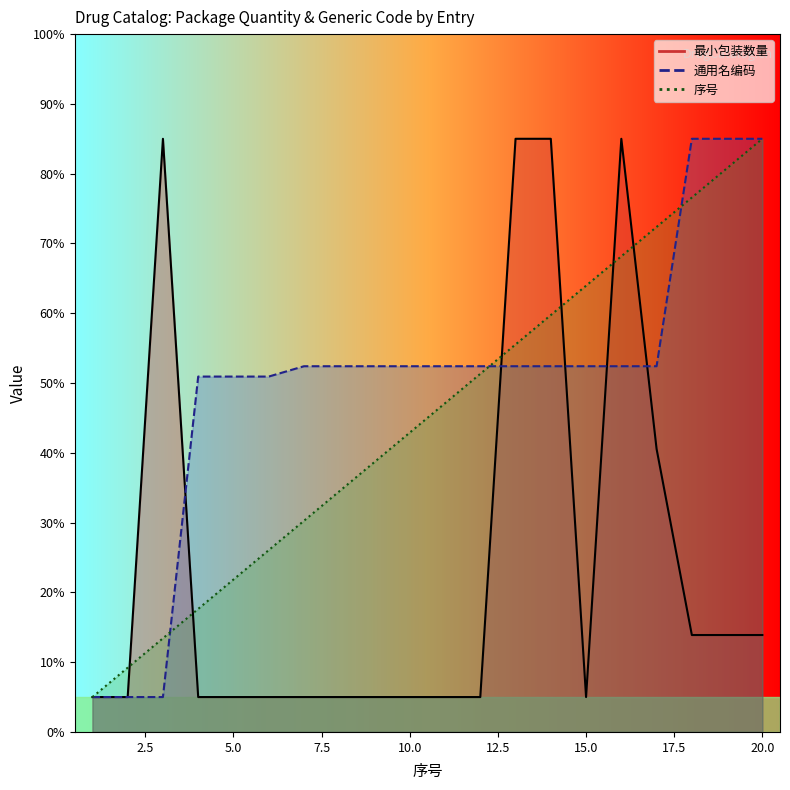

Is it true that 最小包装数量 equals 5.0 at 1?

True